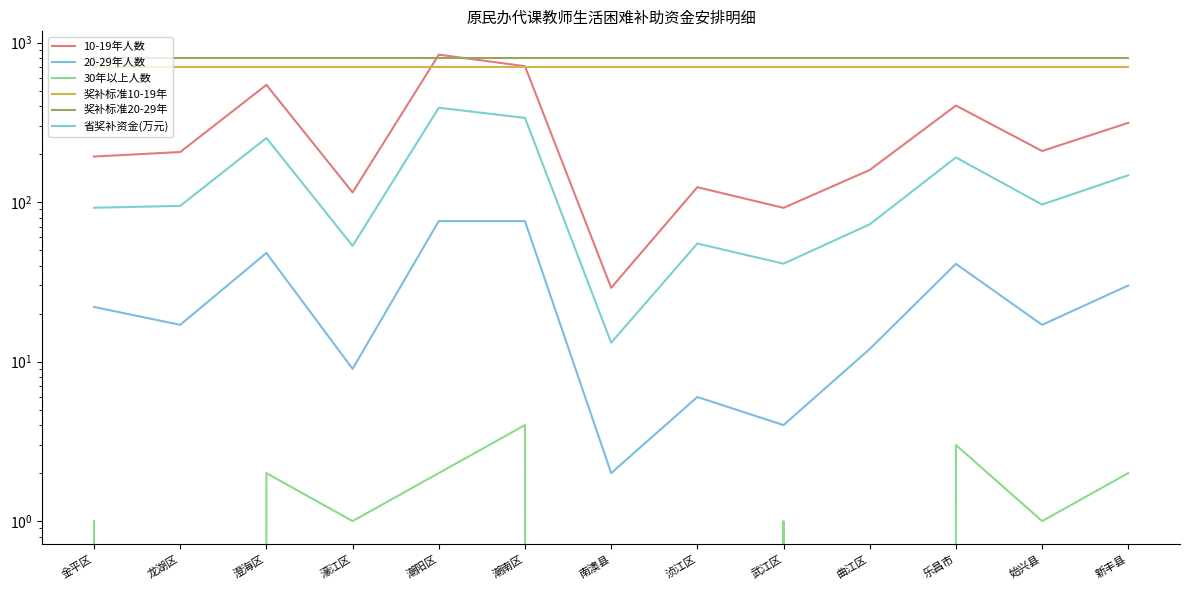

How many lines are shown in the chart?

6